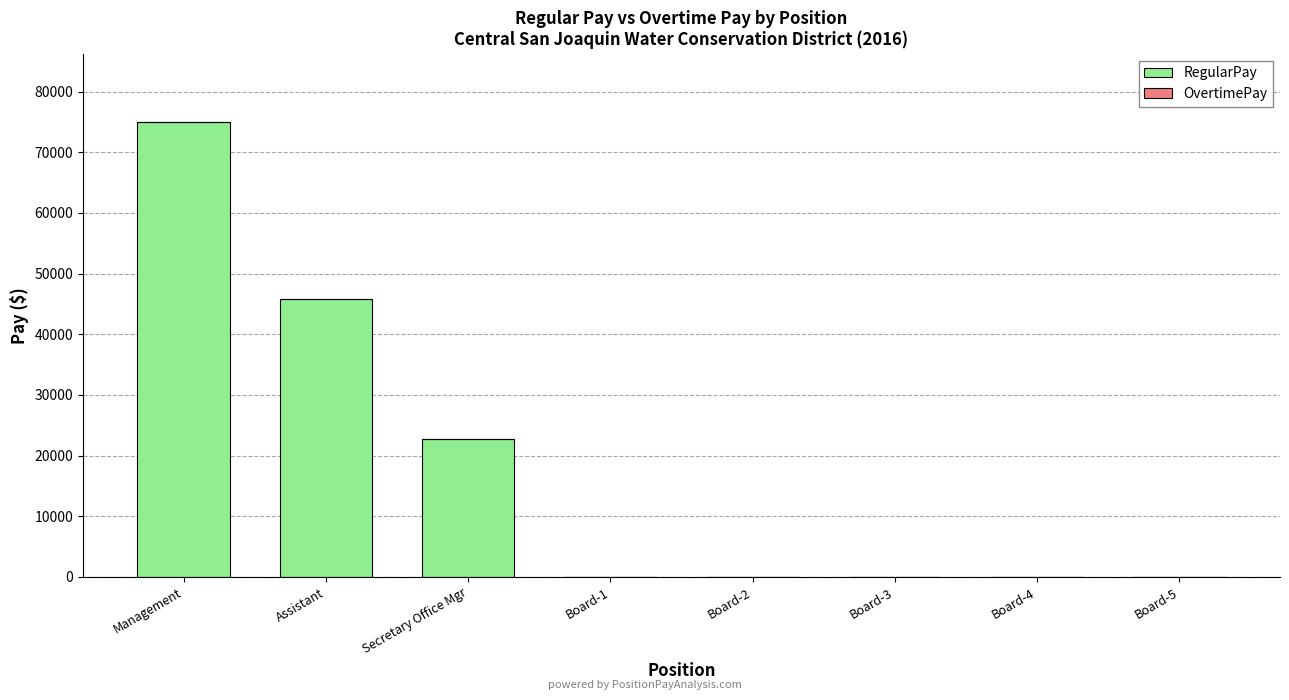

What is the change in value from Management to Board-5?

-75000